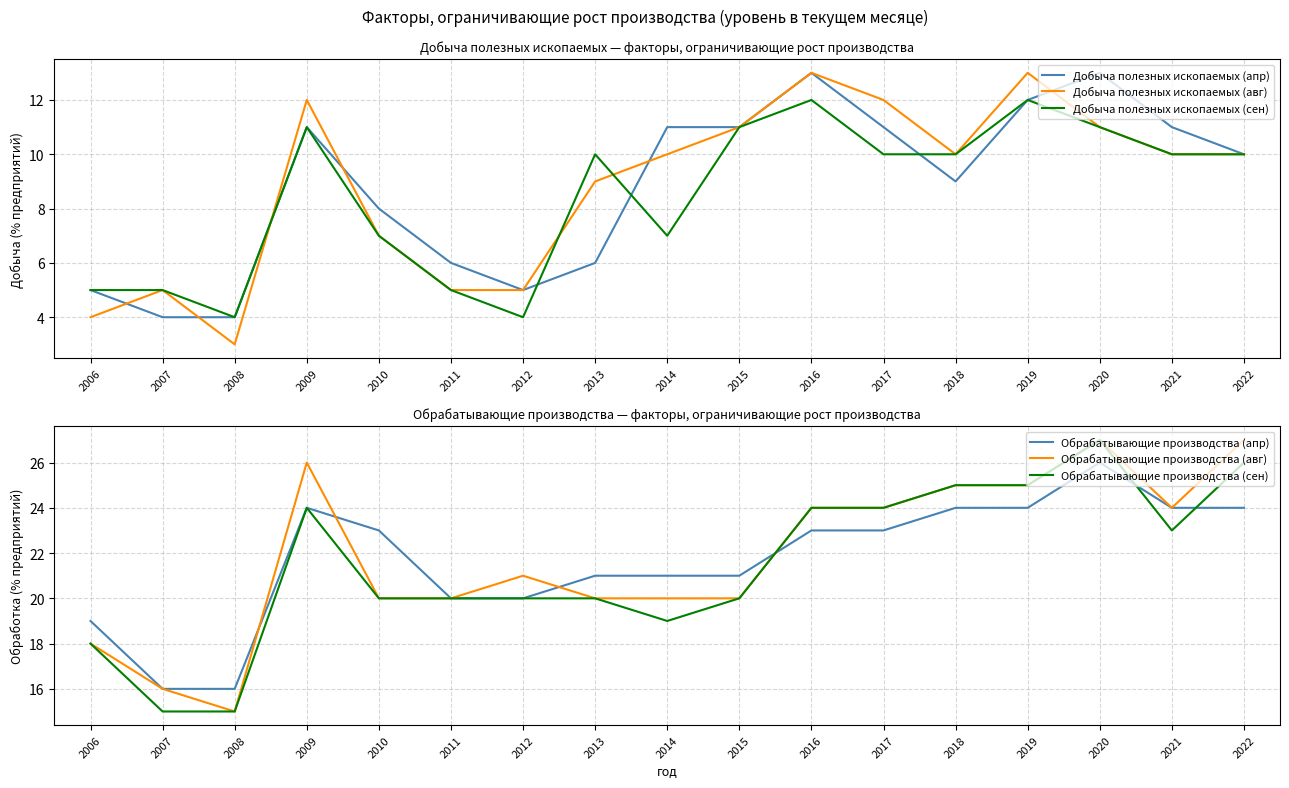

True or false: Обрабатывающие производства (апр) has more than 0 points higher than both neighbors.

True